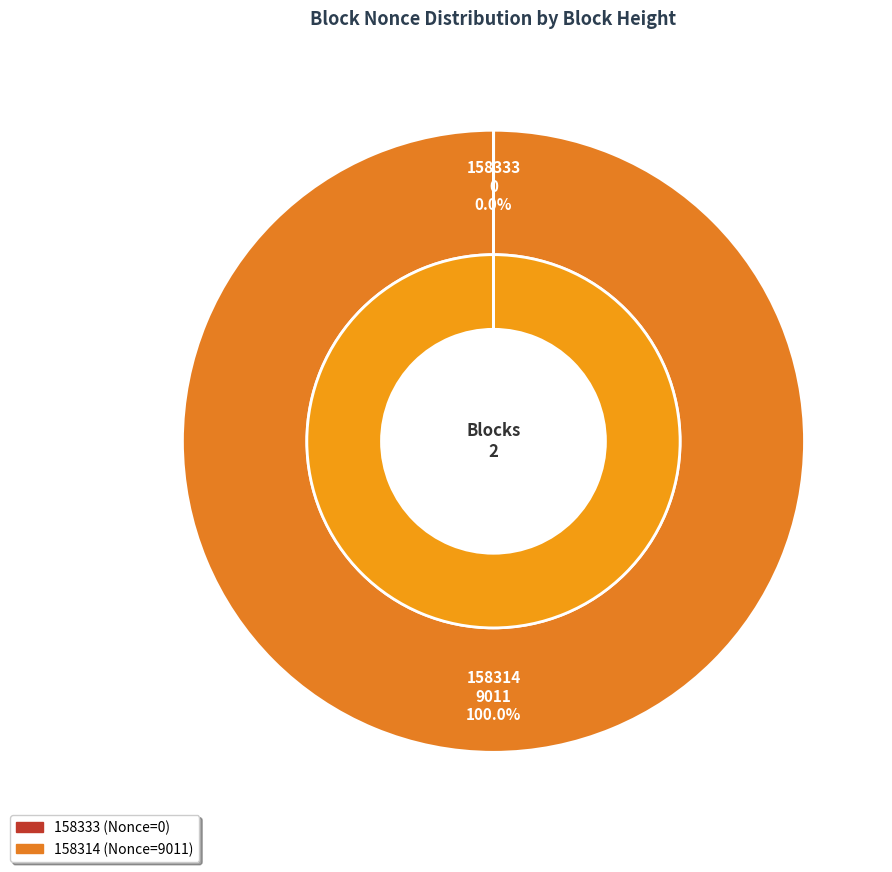

To the nearest percent, what is the difference between the 158333 and 158314 slice percentages?

100%